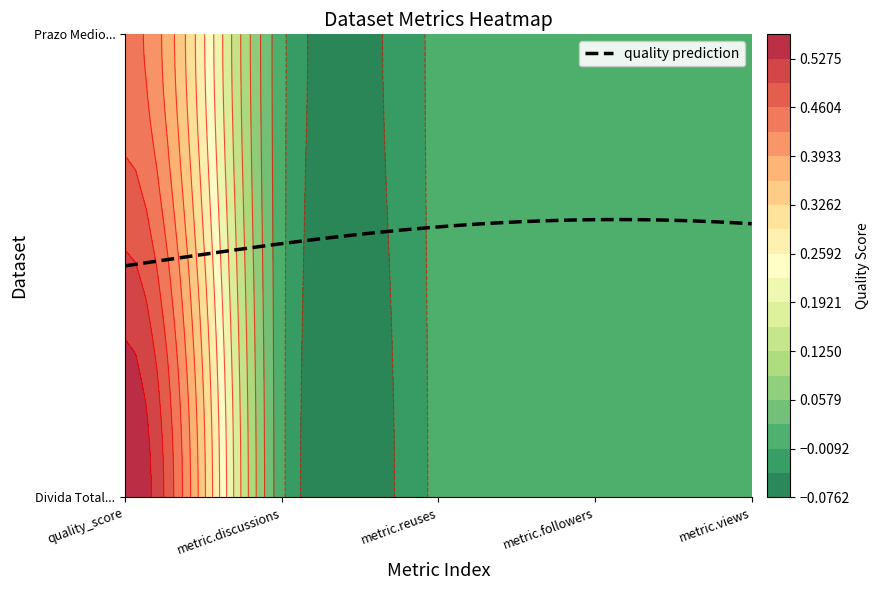

Reading right to left, extract all data points from this chart.

Divida Total, Vencida e Pagamentos: metric.views=0.0	metric.followers=0.0	metric.reuses=0.0	metric.discussions=0.0	quality_score=0.6
Prazo Medio de Pagamento a Fornecedores: metric.views=0.0	metric.followers=0.0	metric.reuses=0.0	metric.discussions=0.0	quality_score=0.4